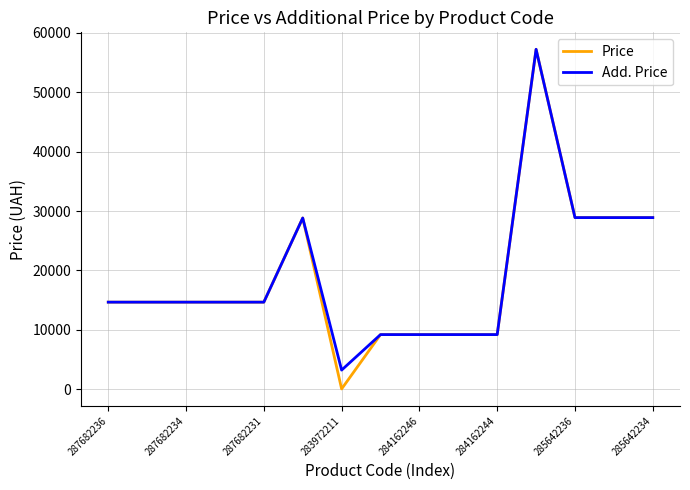

Which series has the widest spread of values?

Price